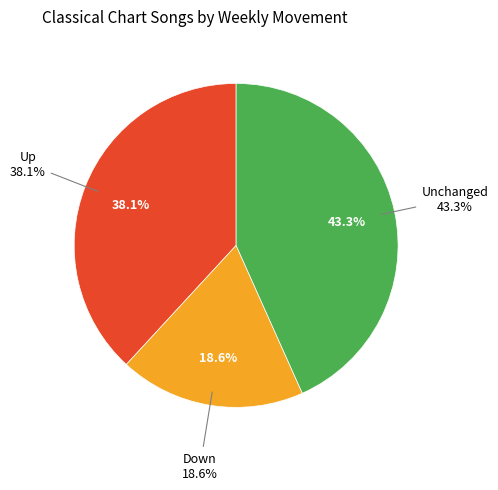

Is there any slice that represents more than half of the pie?

No